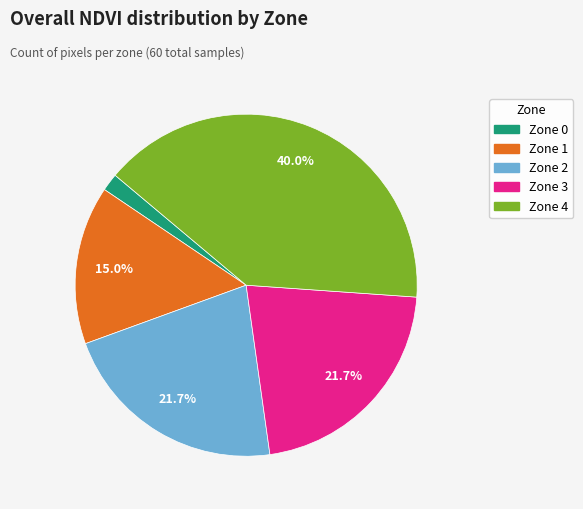

Does Zone 0 account for over 50% of the chart?

No